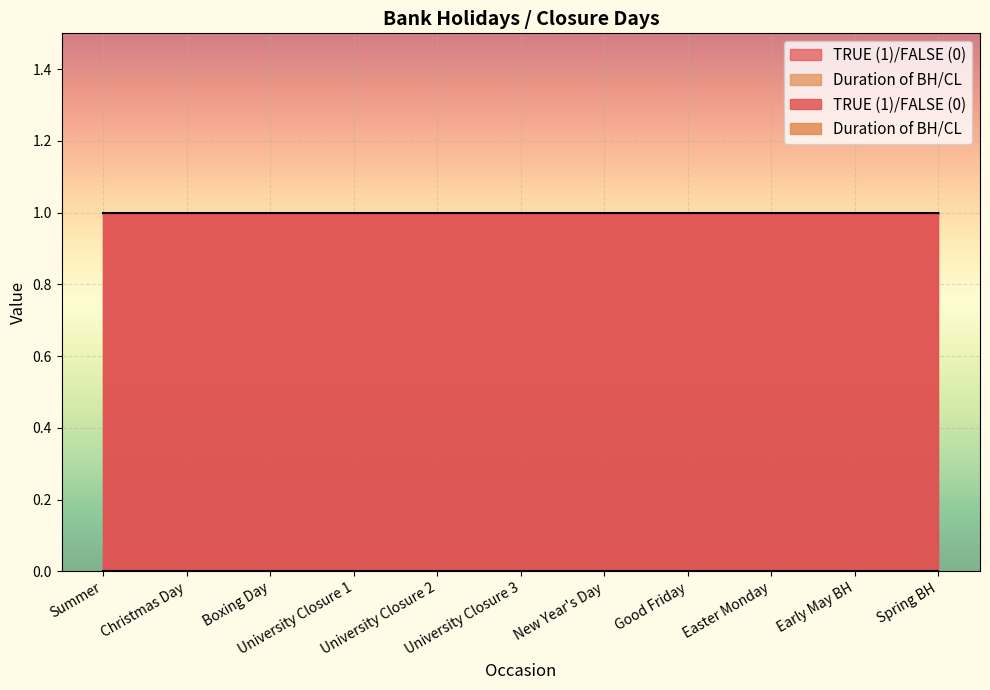

Between University Closure 2 and Early May BH, which is larger?

University Closure 2